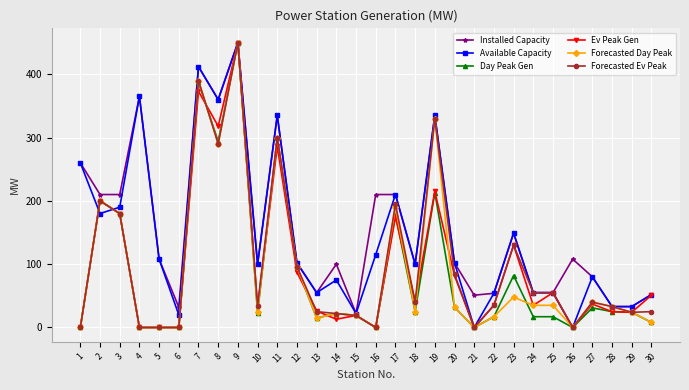

The Day Peak Gen series shows 343 at 19. True or false?

False